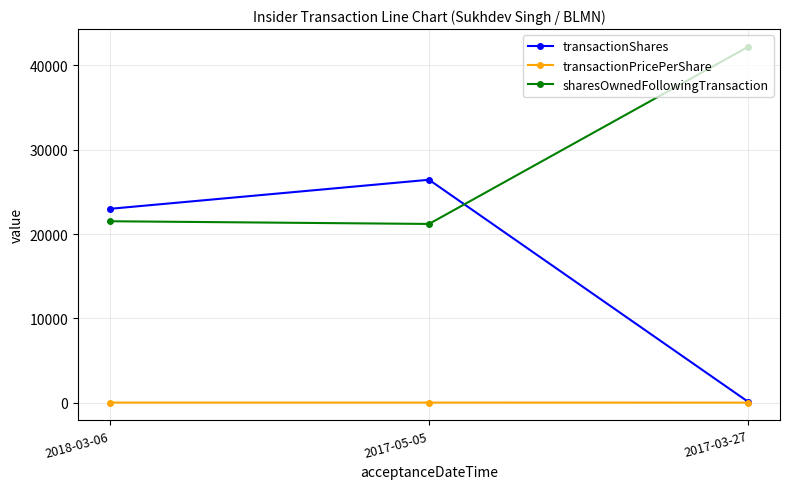

True or false: transactionShares has a value of 6149.0 at 2018-03-06.

False